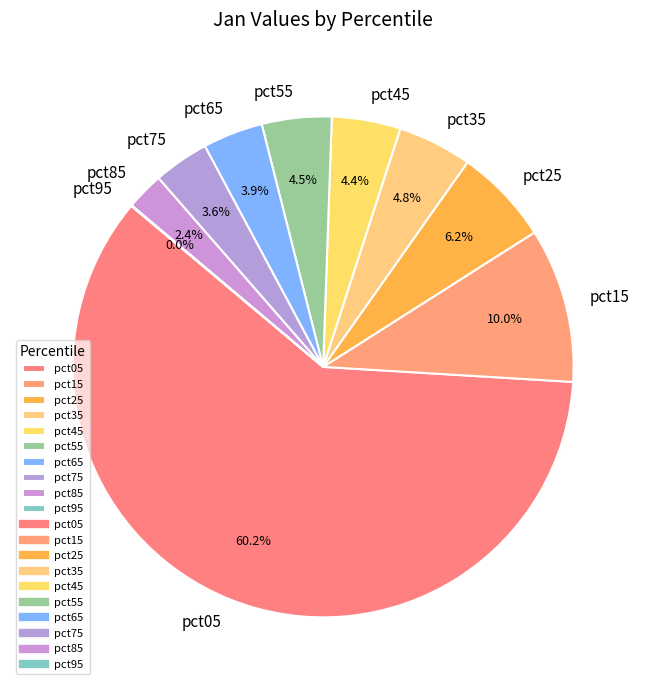

What percentage do pct45 and pct15 together represent?

14.4%